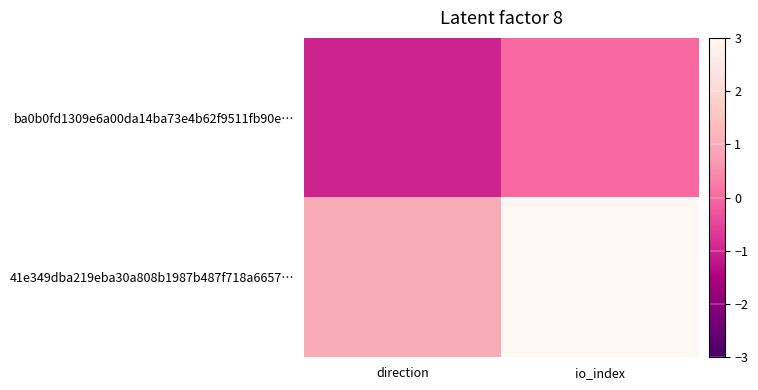

At io_index, list the series in order from smallest to largest.

ba0b0fd1309e6a00da14ba73e4b62f9511fb90e…, 41e349dba219eba30a808b1987b487f718a6657…